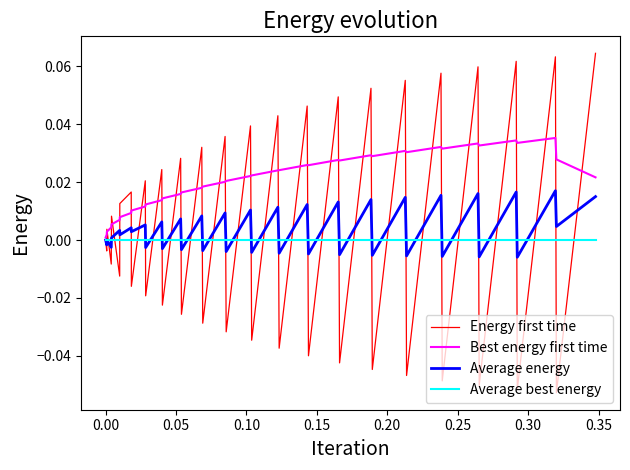

List the series in order of their peak value, highest first.

Energy first time, Best energy first time, Average energy, Average best energy